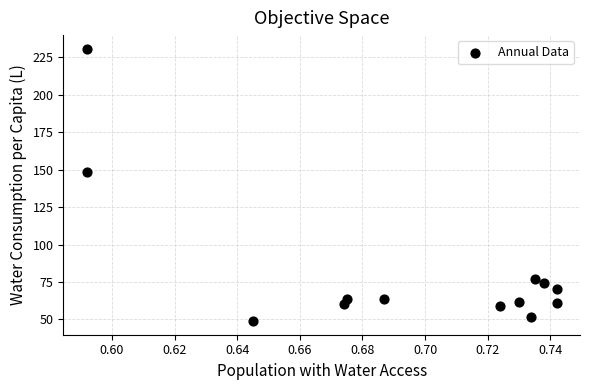

What Y value in the scatter plot is closest to 139?

148.2